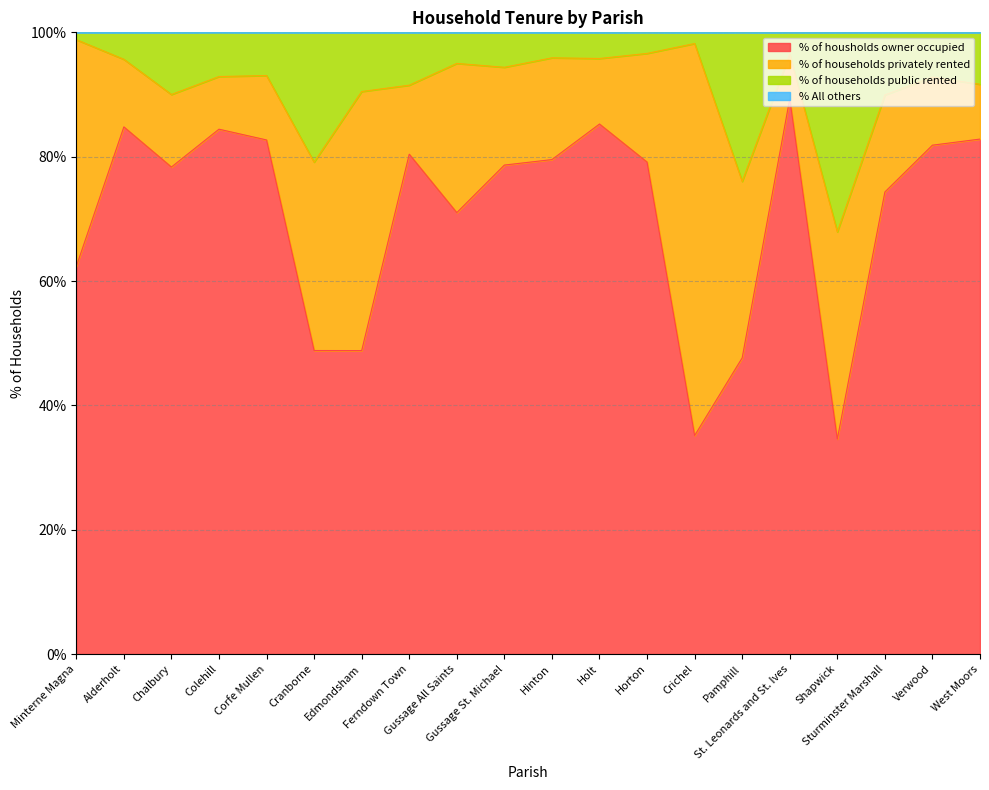

True or false: % of housholds owner occupied and % of households public rented intersect in this chart.

False